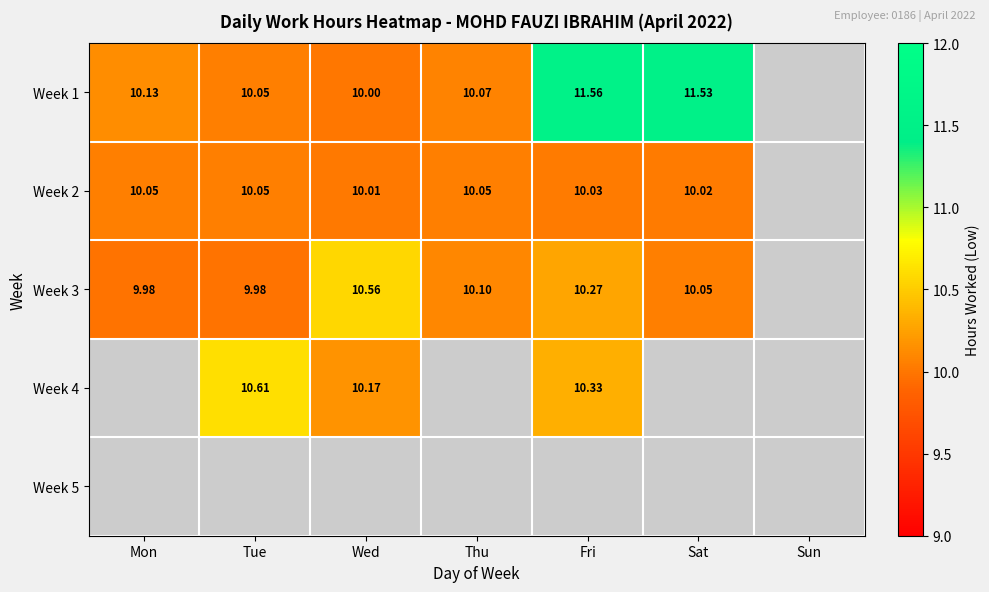

At which category does the chart reach its minimum across all series?

Mon